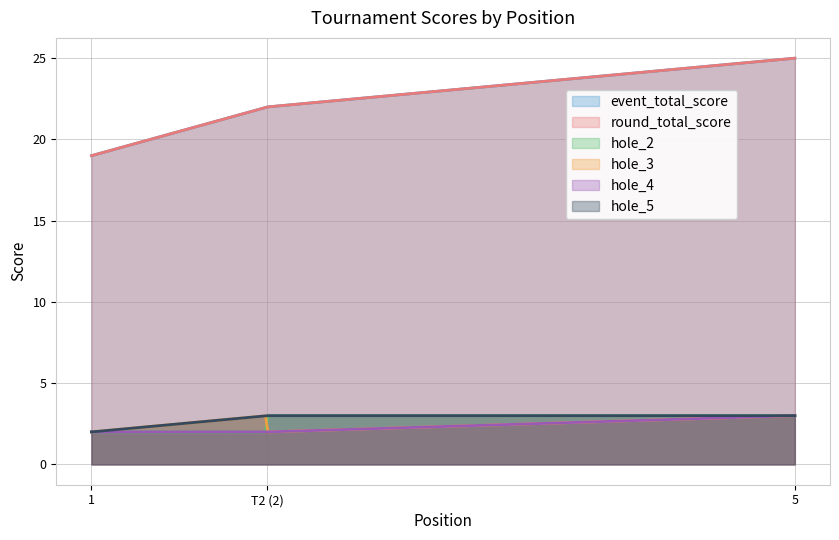

What is the average value of the event_total_score series?

22